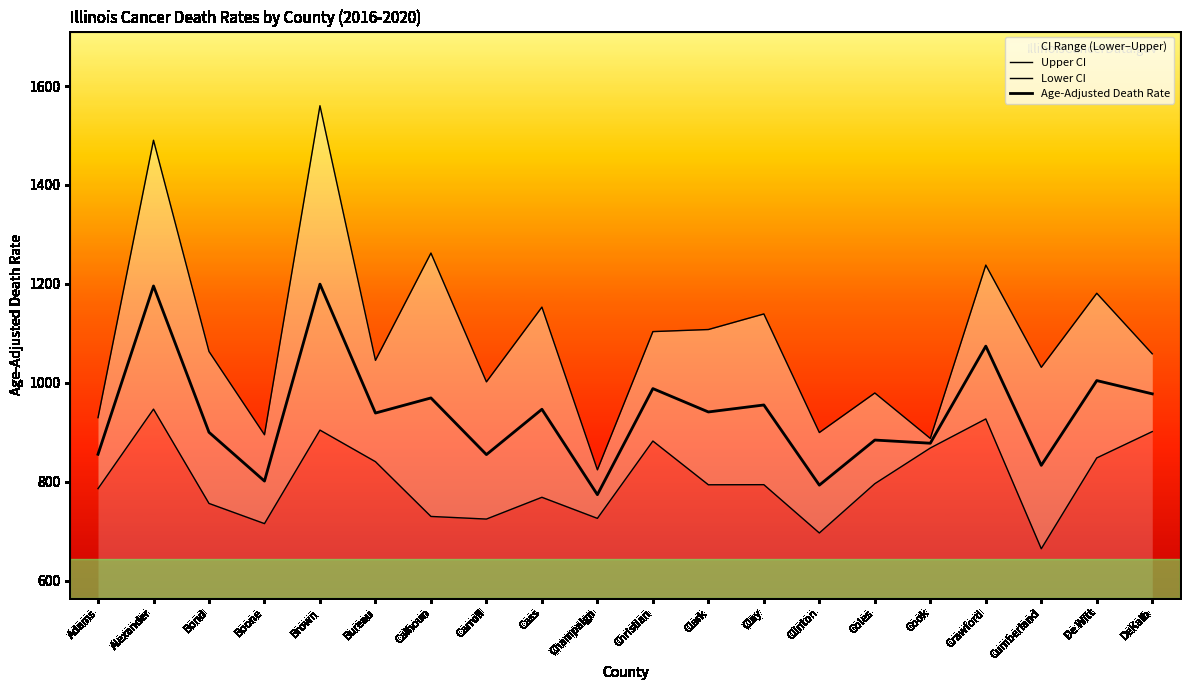

Rank the categories by Lower CI value from highest to lowest.

Alexander, Crawford, Brown, DeKalb, Christian, Cook, De Witt, Bureau, Coles, Clay, Clark, Adams, Cass, Bond, Calhoun, Champaign, Carroll, Boone, Clinton, Cumberland